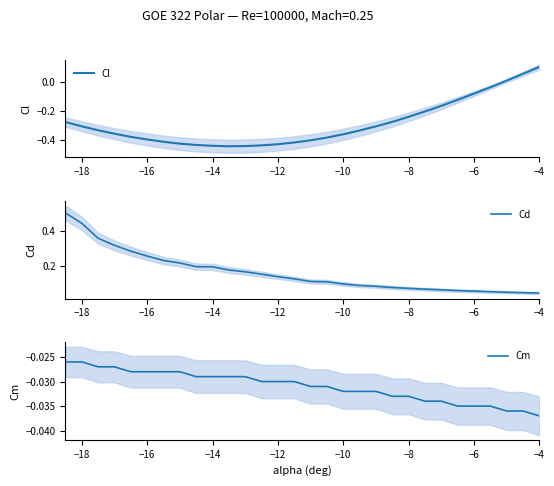

At which label does Cm reach its minimum?

−4